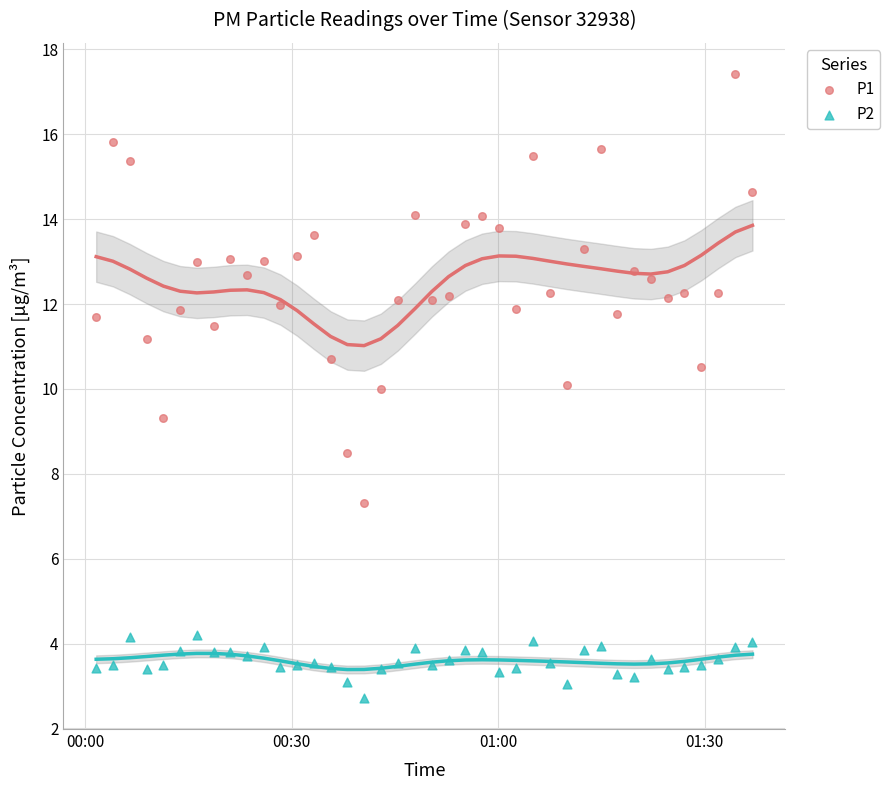

What are all the series names shown in the legend?

P1, P2